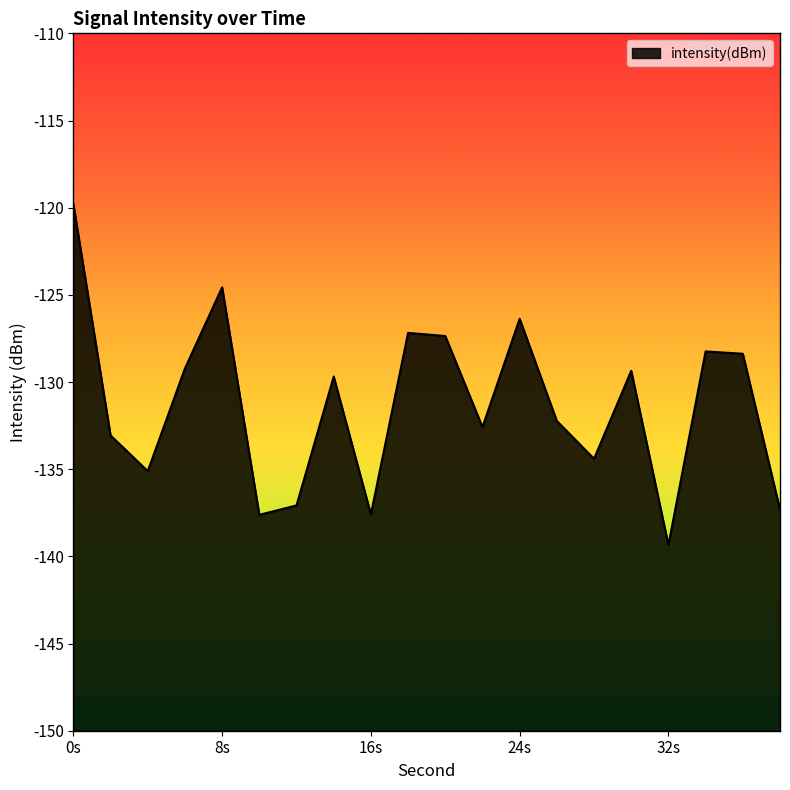

Does the chart display data point markers on the line(s)?

No